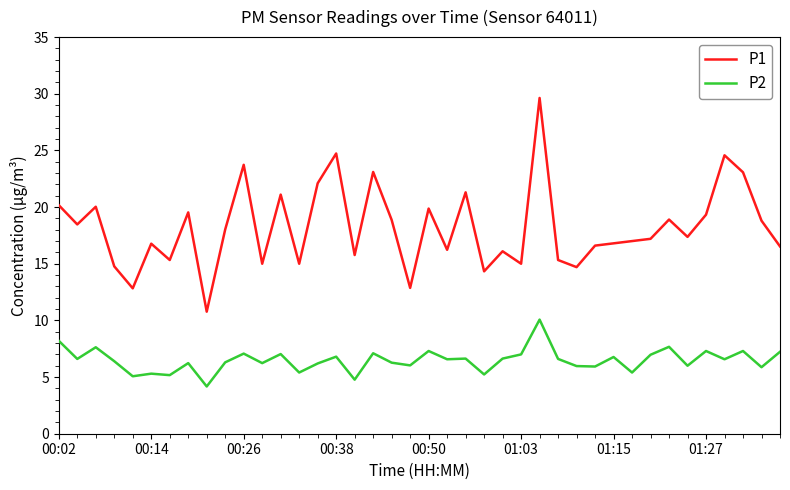

Rank the series by their maximum value, from highest to lowest.

P1, P2